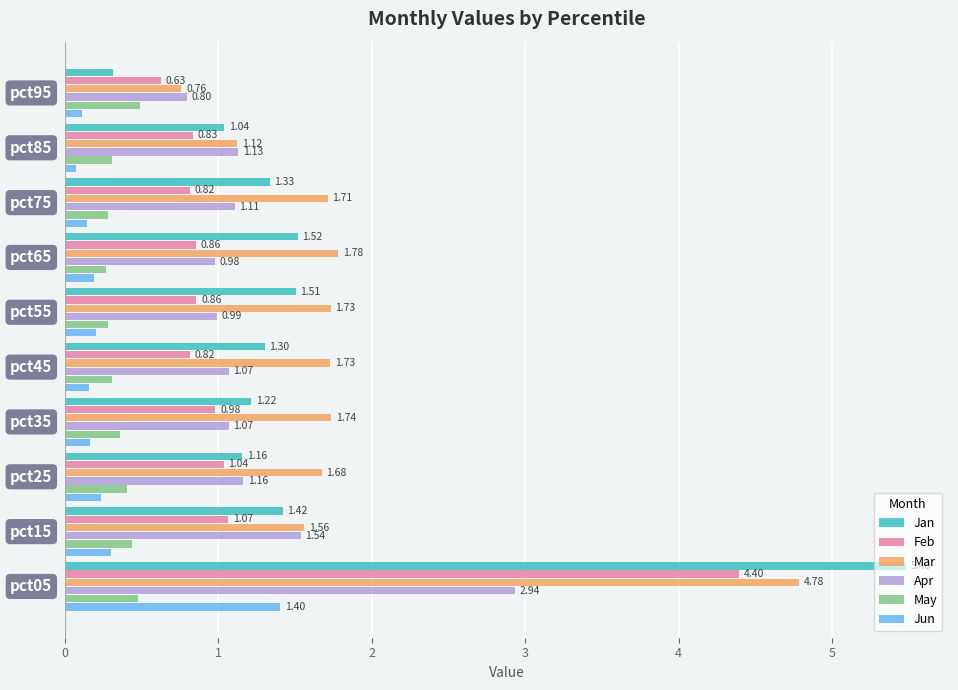

What is the greatest value displayed?

5.5